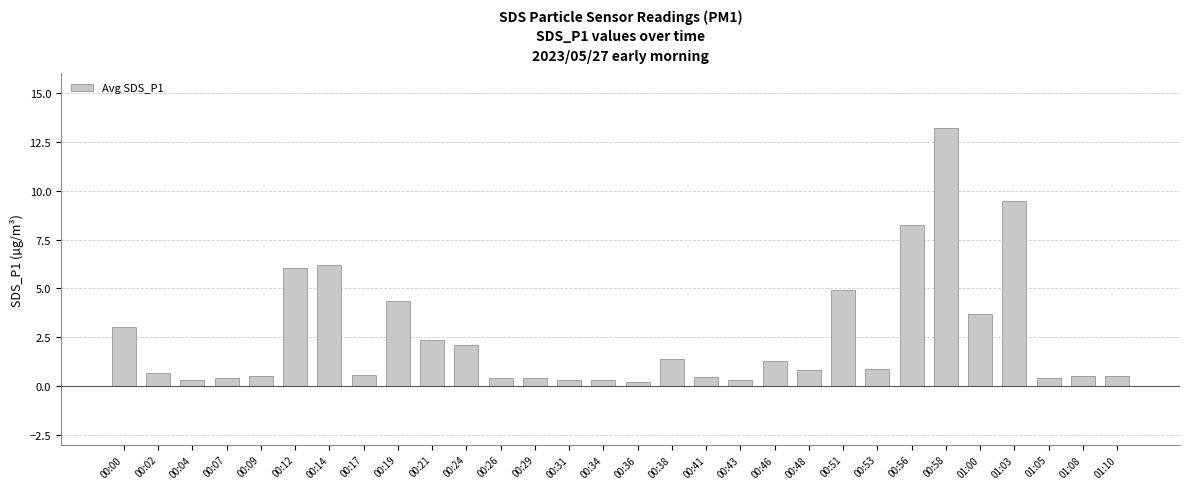

What is the greatest value displayed?

13.2